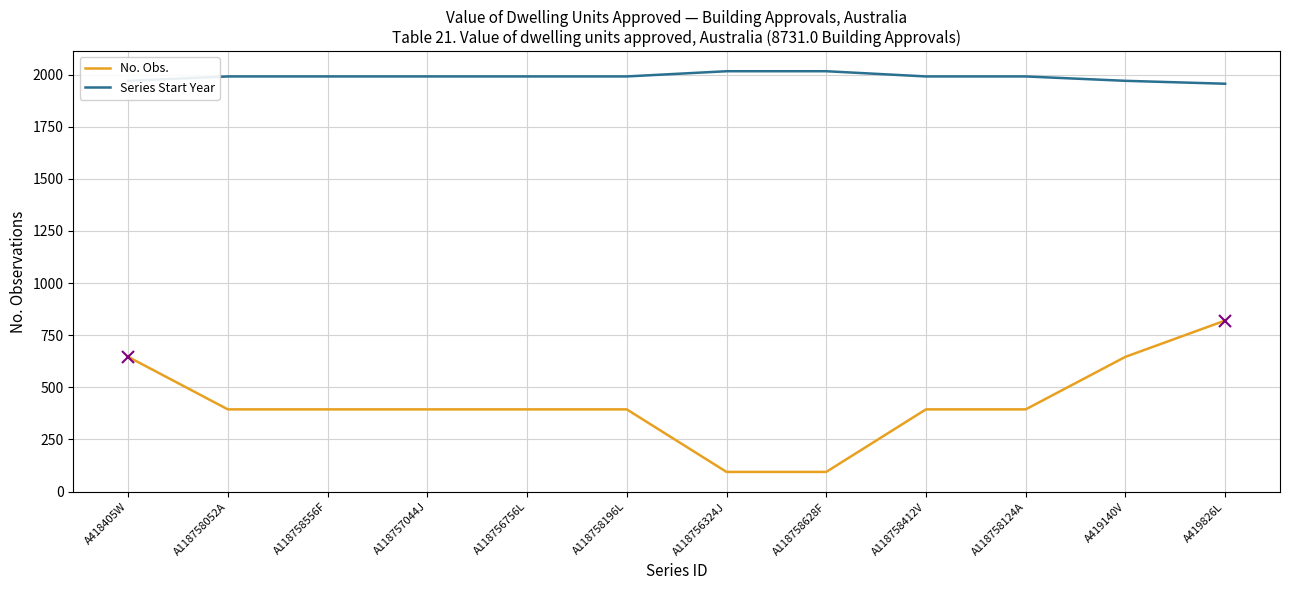

At which category is the sum across all series the highest?

A419826L